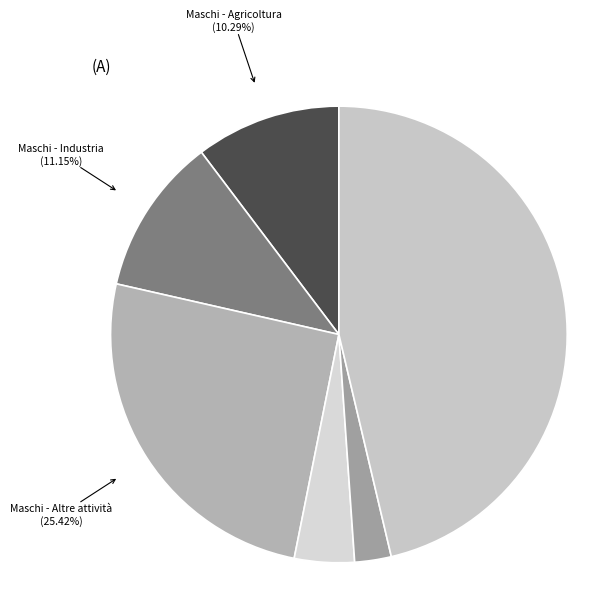

Which slice is the smallest?

Femmine - Industria